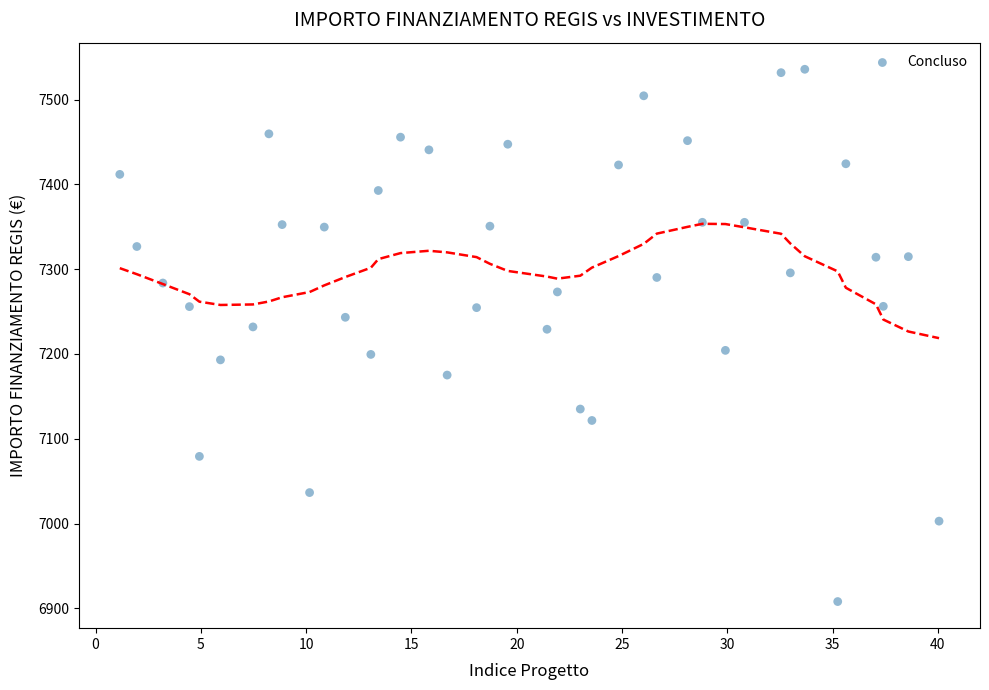

What is the range of X values (max minus min)?

38.9